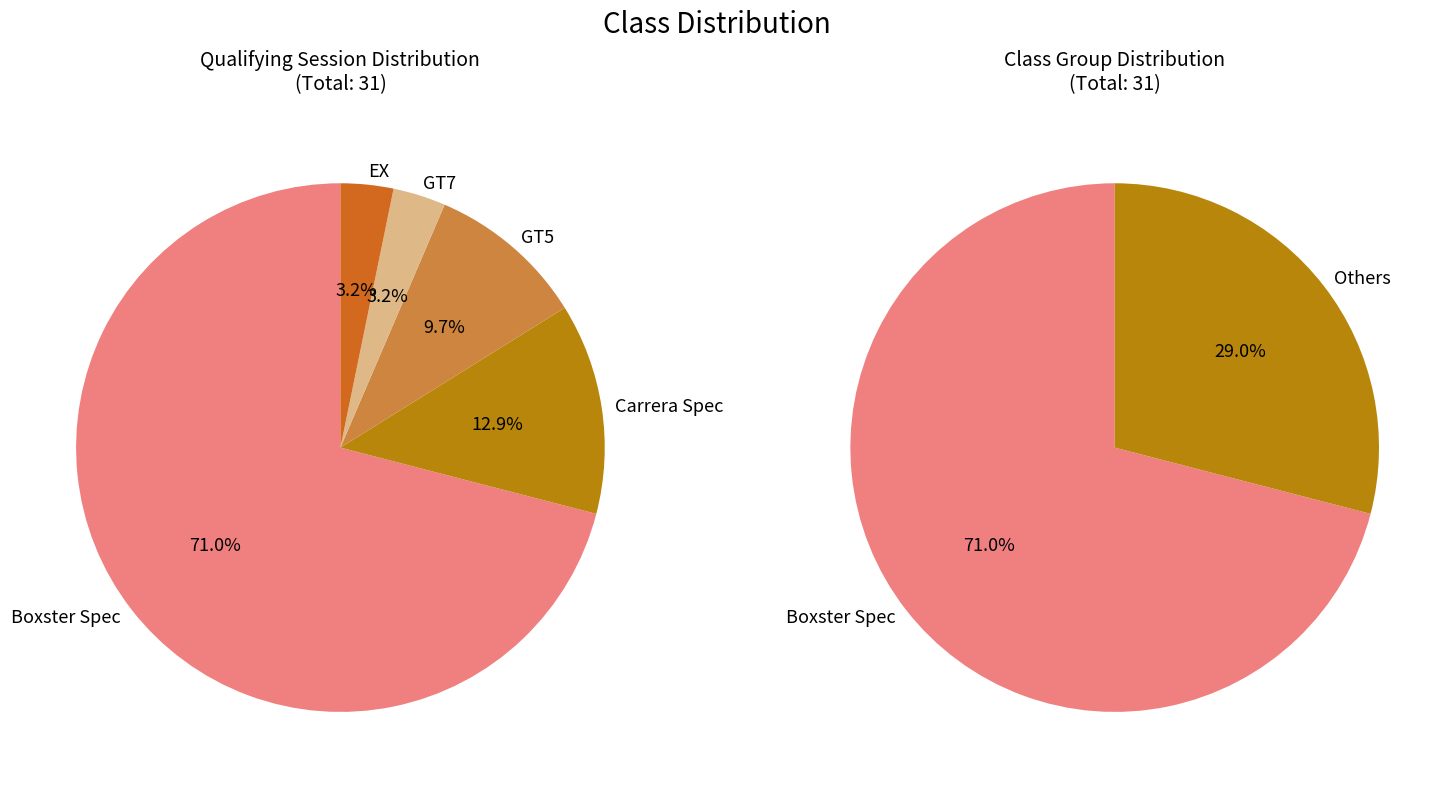

How much of the chart is everything except EX?

96.8%